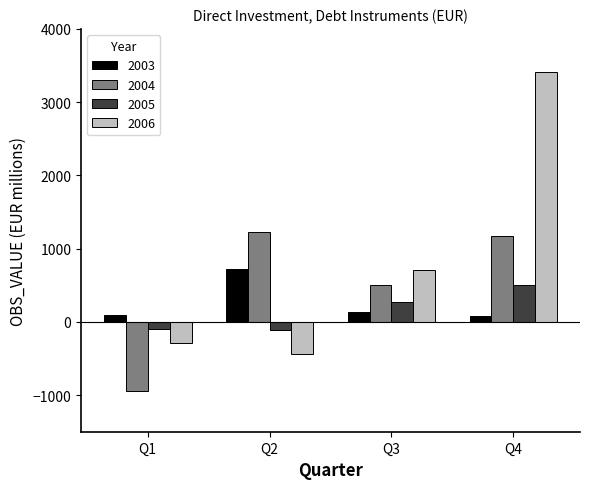

What is the maximum value shown in the chart?

3406.9